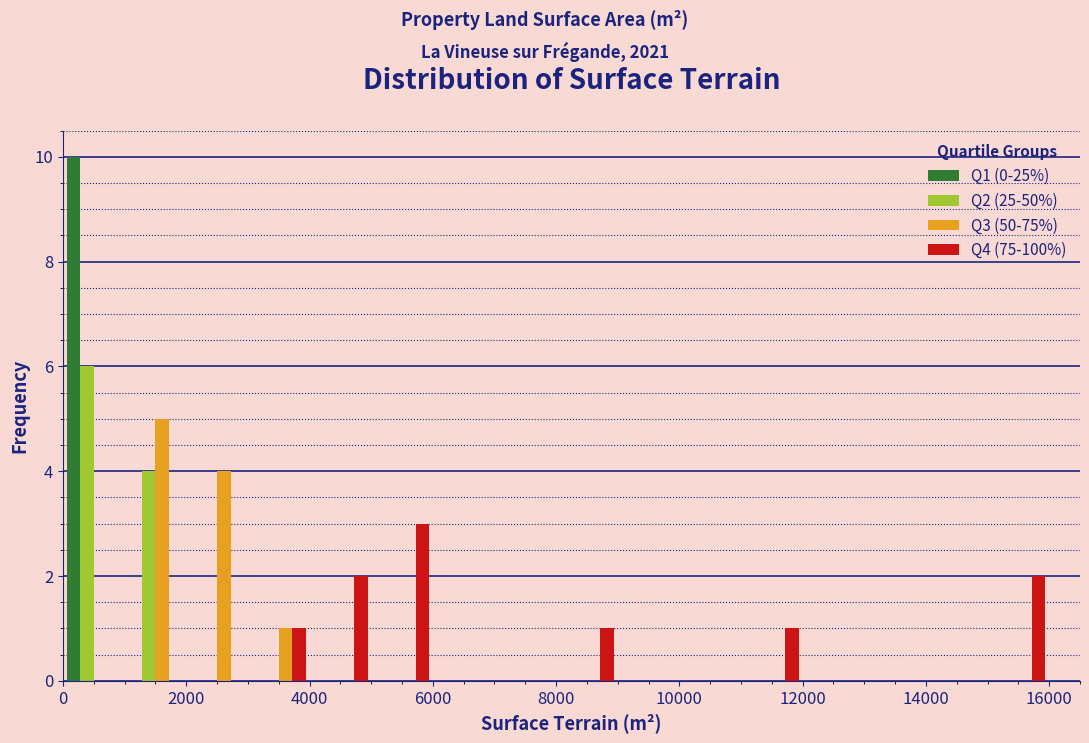

Reading left to right, list every range on the x-axis with the height of the bar of each series over it. The values are not printed on the chart, so give them approximately, as read against the axis.

0 to 1000: Q1 (0-25%)=10	Q2 (25-50%)=6	Q3 (50-75%)=0	Q4 (75-100%)=0
1000 to 2000: Q1 (0-25%)=0	Q2 (25-50%)=4	Q3 (50-75%)=5	Q4 (75-100%)=0
2000 to 3000: Q1 (0-25%)=0	Q2 (25-50%)=0	Q3 (50-75%)=4	Q4 (75-100%)=0
3000 to 4000: Q1 (0-25%)=0	Q2 (25-50%)=0	Q3 (50-75%)=1	Q4 (75-100%)=1
4000 to 5000: Q1 (0-25%)=0	Q2 (25-50%)=0	Q3 (50-75%)=0	Q4 (75-100%)=2
5000 to 6000: Q1 (0-25%)=0	Q2 (25-50%)=0	Q3 (50-75%)=0	Q4 (75-100%)=3
6000 to 7000: Q1 (0-25%)=0	Q2 (25-50%)=0	Q3 (50-75%)=0	Q4 (75-100%)=0
7000 to 8000: Q1 (0-25%)=0	Q2 (25-50%)=0	Q3 (50-75%)=0	Q4 (75-100%)=0
8000 to 9000: Q1 (0-25%)=0	Q2 (25-50%)=0	Q3 (50-75%)=0	Q4 (75-100%)=1
9000 to 10000: Q1 (0-25%)=0	Q2 (25-50%)=0	Q3 (50-75%)=0	Q4 (75-100%)=0
10000 to 11000: Q1 (0-25%)=0	Q2 (25-50%)=0	Q3 (50-75%)=0	Q4 (75-100%)=0
11000 to 12000: Q1 (0-25%)=0	Q2 (25-50%)=0	Q3 (50-75%)=0	Q4 (75-100%)=1
12000 to 13000: Q1 (0-25%)=0	Q2 (25-50%)=0	Q3 (50-75%)=0	Q4 (75-100%)=0
13000 to 14000: Q1 (0-25%)=0	Q2 (25-50%)=0	Q3 (50-75%)=0	Q4 (75-100%)=0
14000 to 15000: Q1 (0-25%)=0	Q2 (25-50%)=0	Q3 (50-75%)=0	Q4 (75-100%)=0
15000 to 16000: Q1 (0-25%)=0	Q2 (25-50%)=0	Q3 (50-75%)=0	Q4 (75-100%)=2